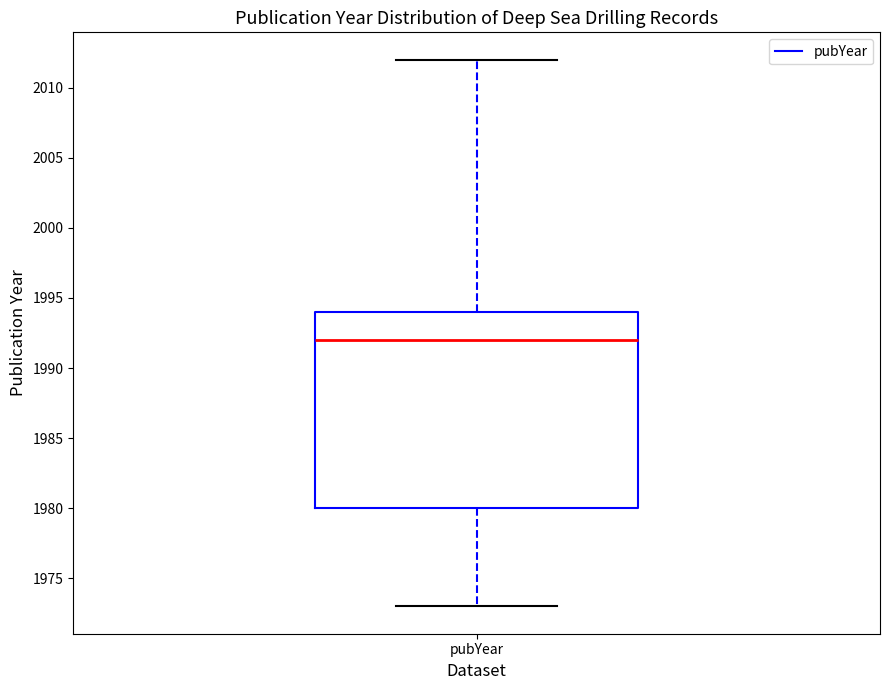

Read this box plot against the y-axis: the position of the median line, the range covered by the box, and the ends of both whiskers. The values are not printed on the chart, so give them approximately, as read against the axis.

median 1992, box 1980 to 1994, whiskers 1973 to 2012